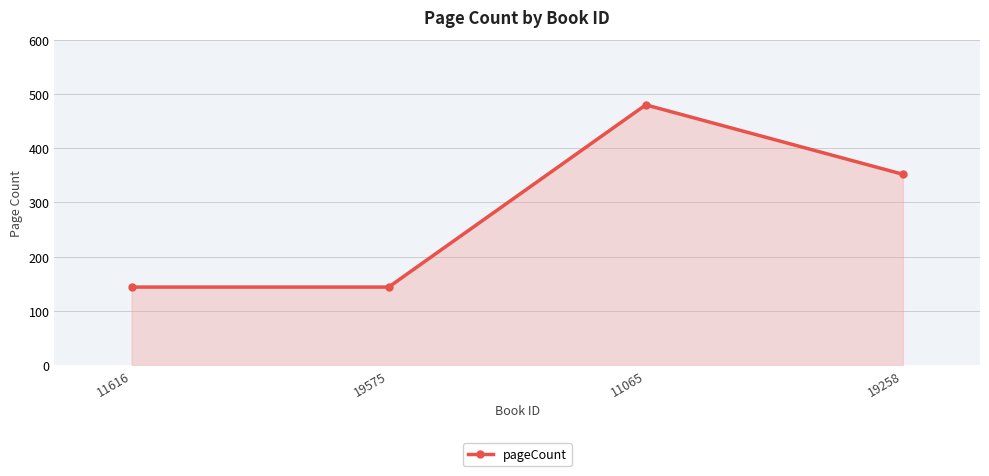

What is the difference between the maximum and minimum values?

336